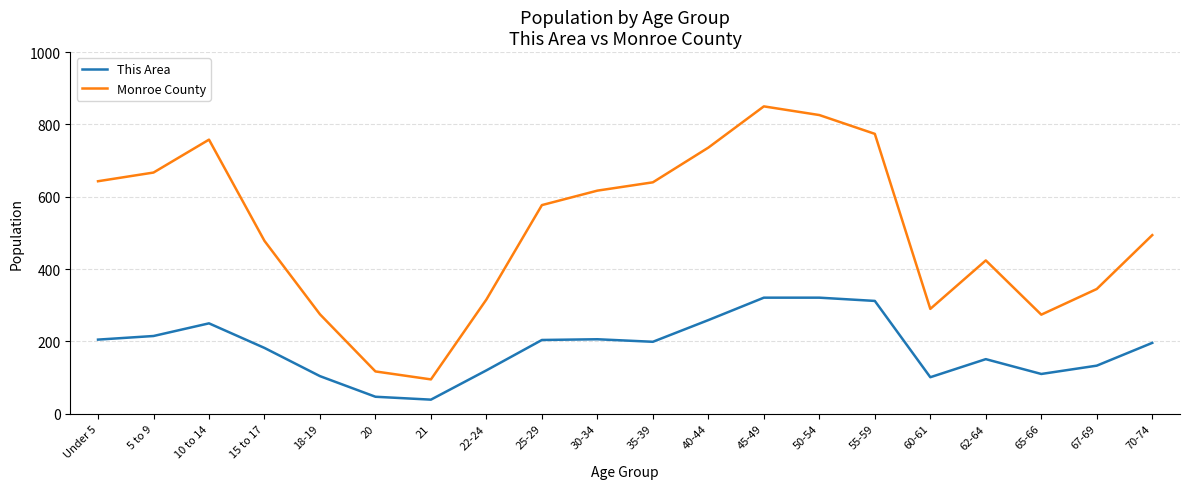

The This Area series shows 245 at 15 to 17. True or false?

False